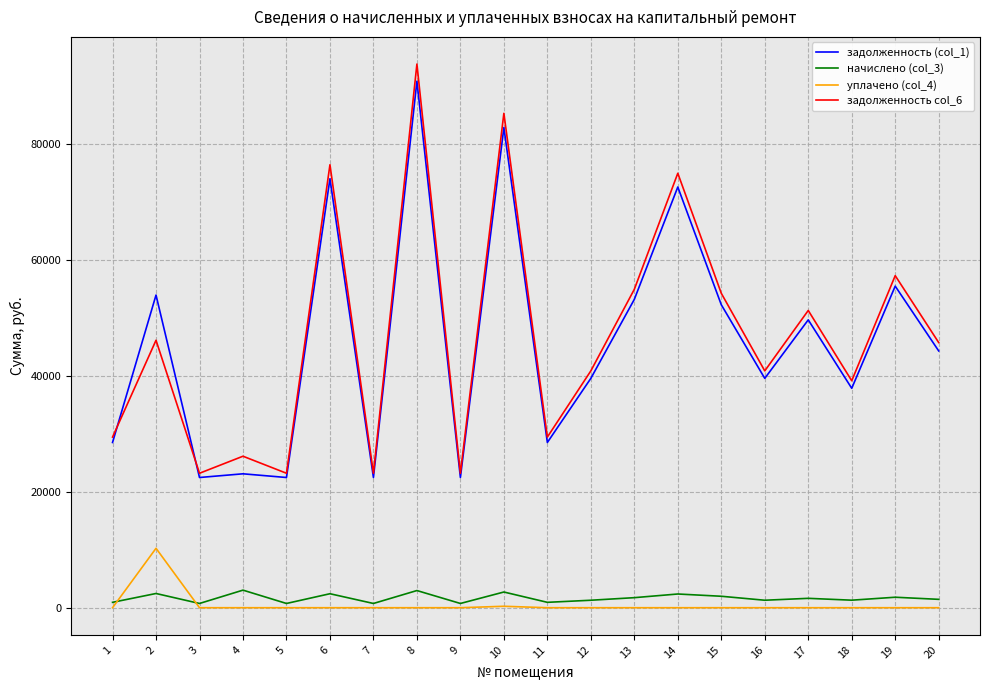

What is the total value across all series at 3?

46410.2